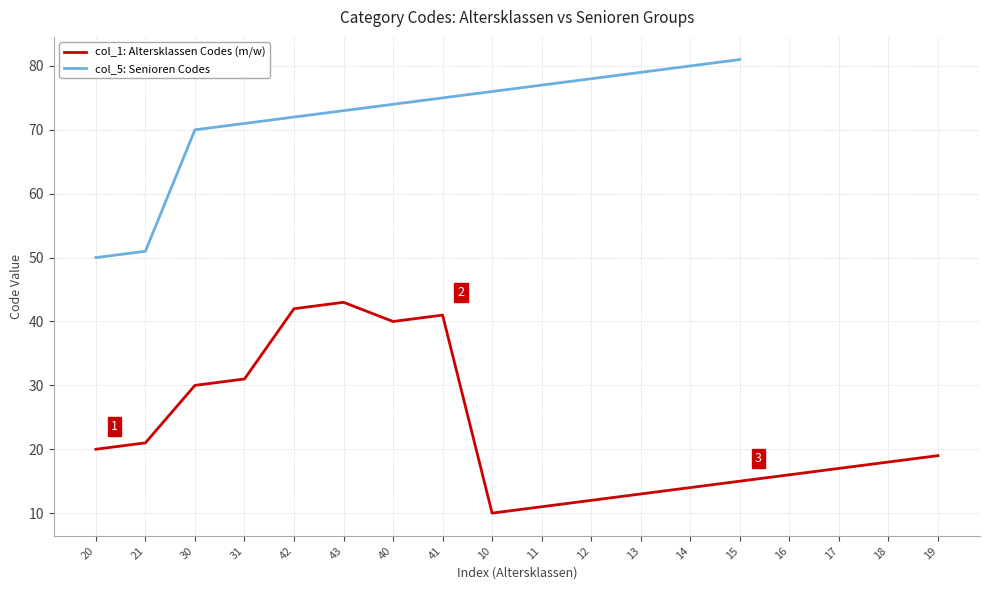

What is the value of the 10th point from the left?

11